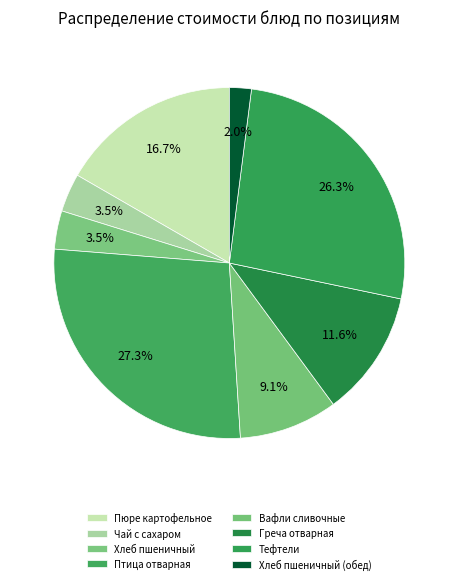

How many slices are in this pie chart?

8